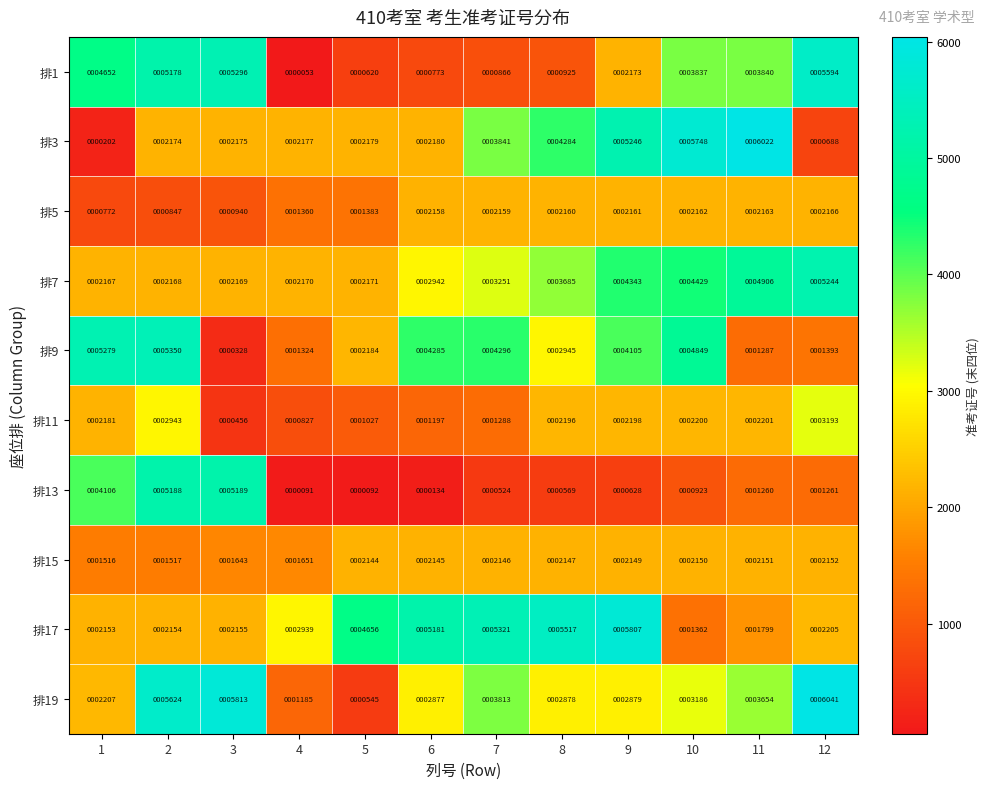

What is the difference between the highest and lowest values at 9?

5179